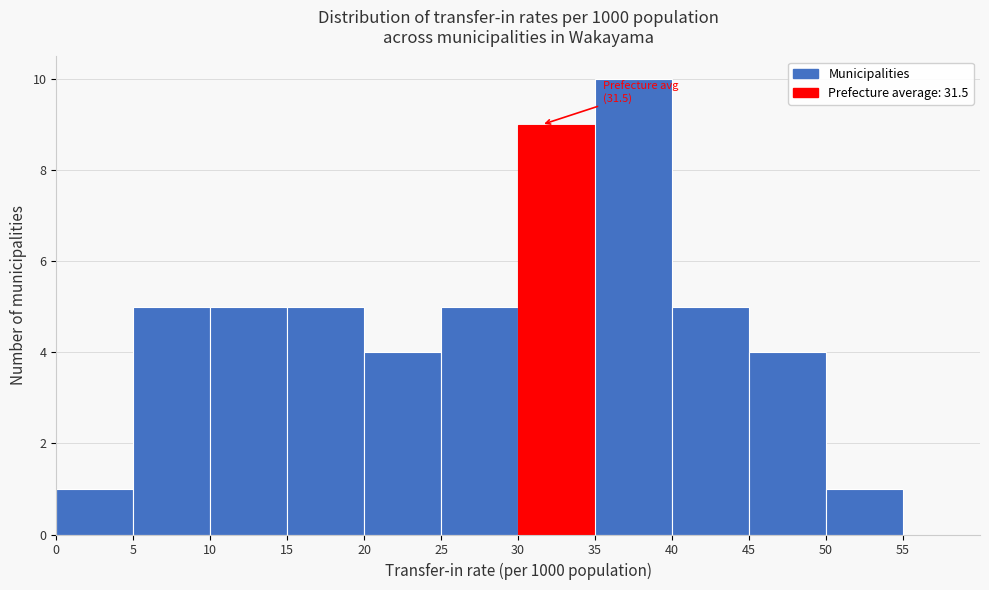

Which range on the x-axis has the tallest bar?

35 to 40